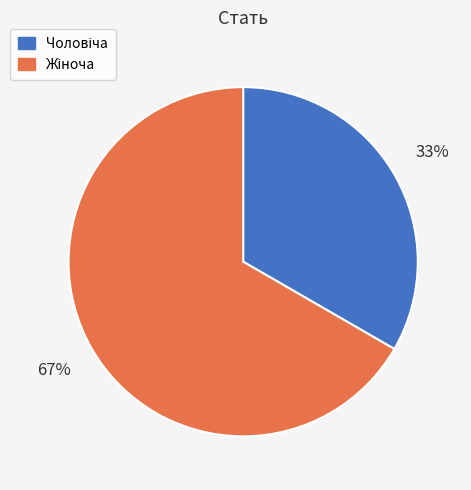

To the nearest percent, what is the average slice percentage?

50%